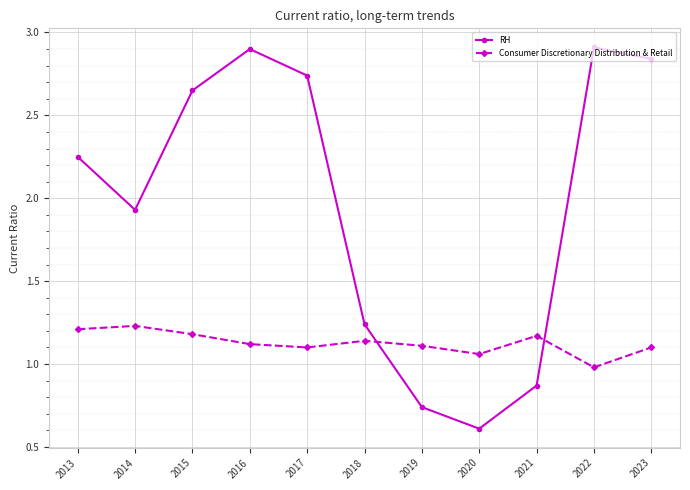

How many intersections are there between RH and Consumer Discretionary Distribution & Retail?

2